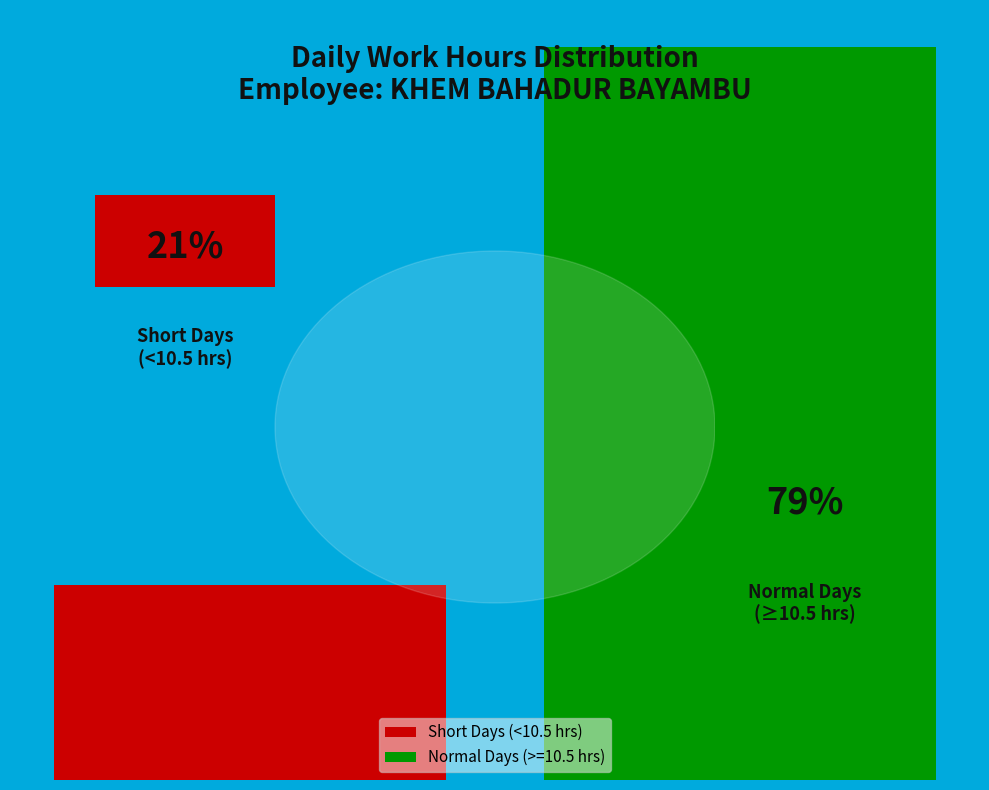

How many bars are there in total?

2